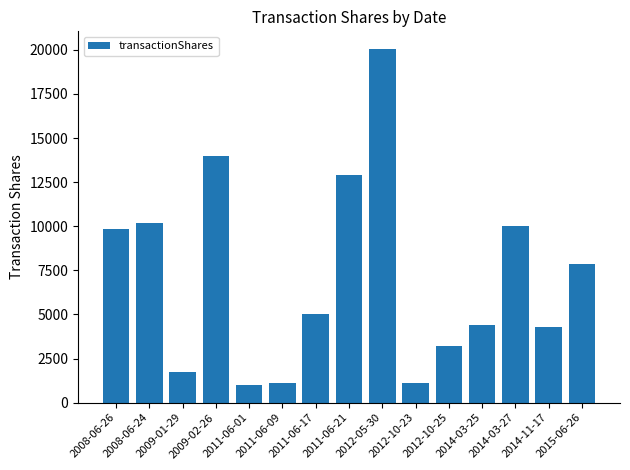

True or false: the data shows 309 at 2011-06-01.

False